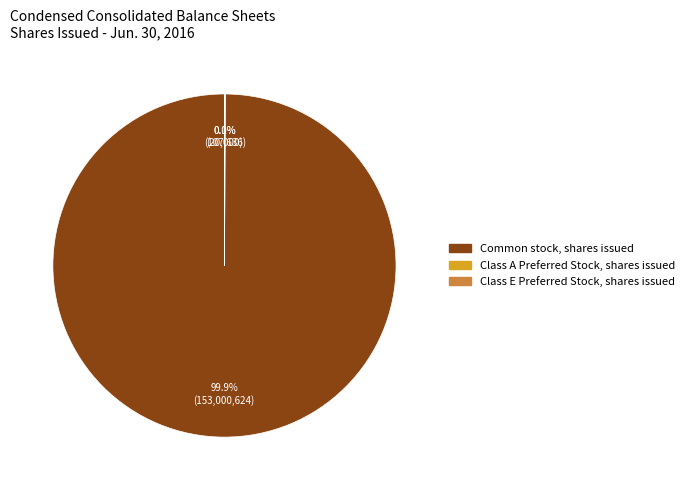

Which slice is the largest?

Common stock, shares issued